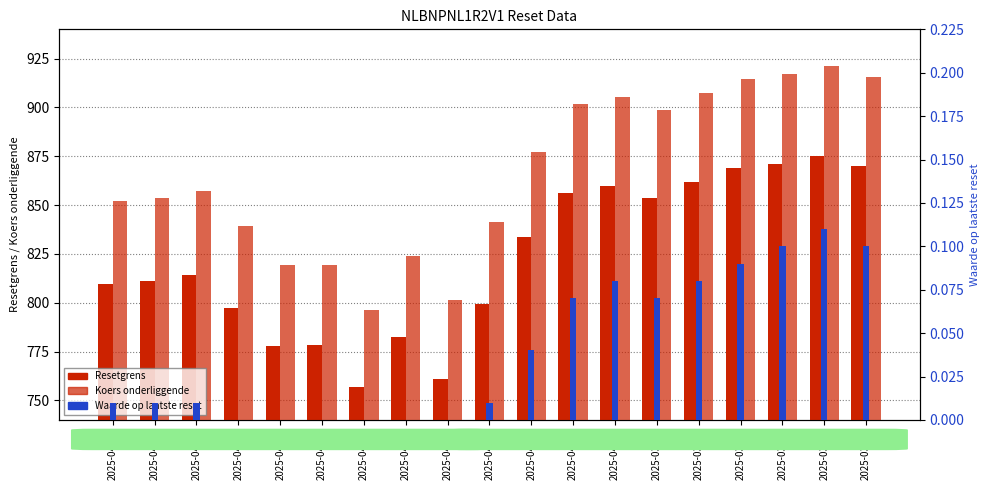

What position from the right is 2025-04-14?

16